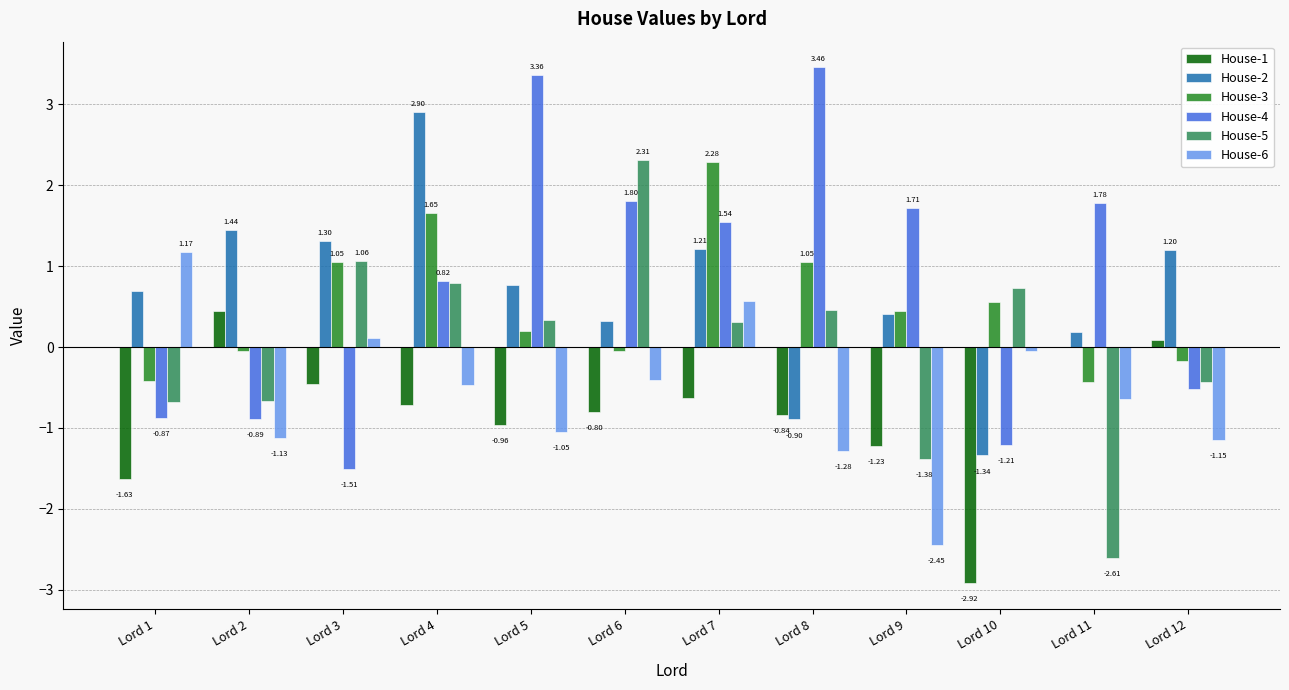

Between Lord 4 and Lord 10, which series saw the biggest shift?

House-2